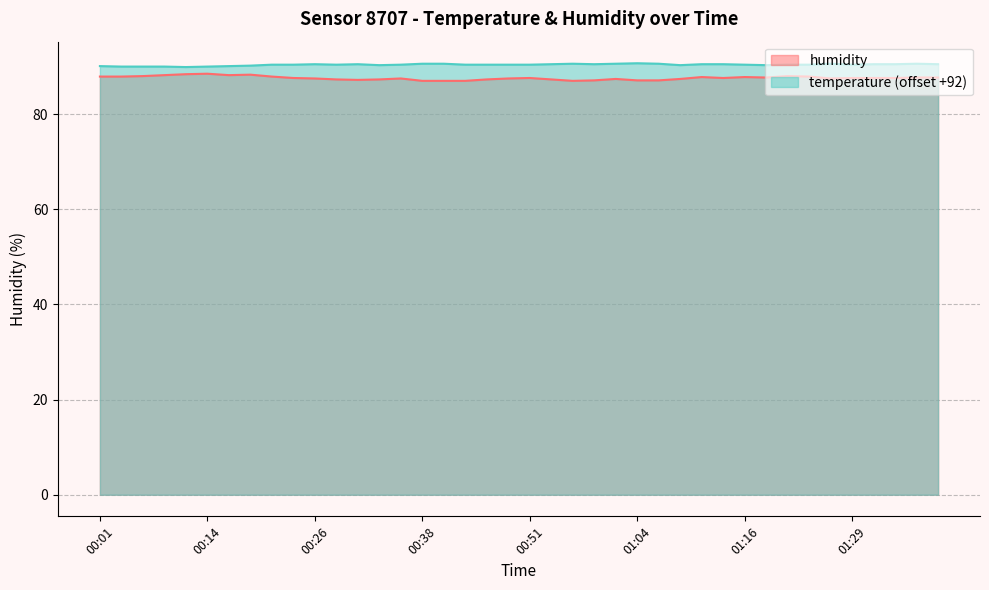

How many categories are shown in the chart?

40